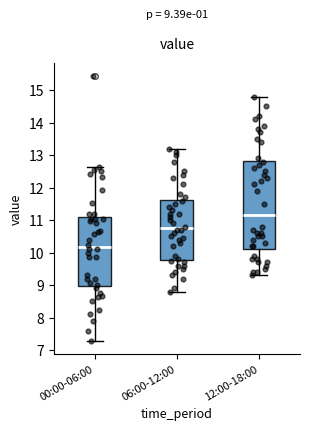

Which box is the tallest, from its lower edge to its upper edge?

12:00-18:00